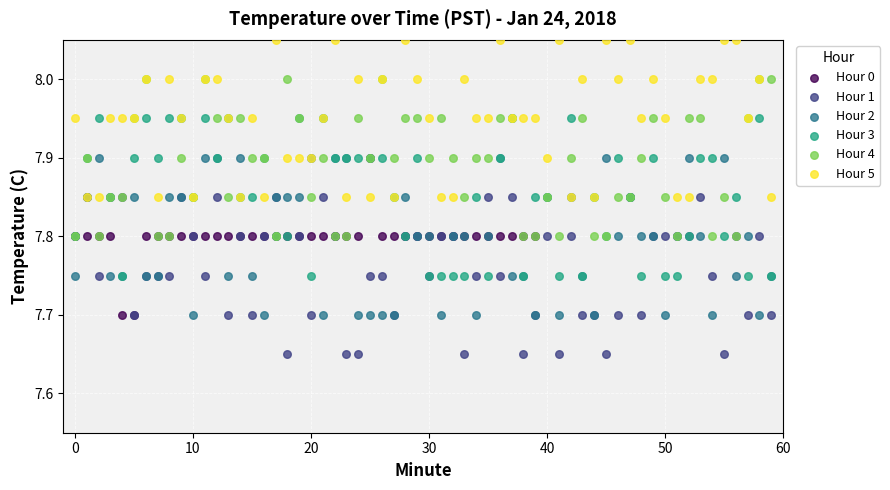

Which series contains the lowest Y value?

Hour 1